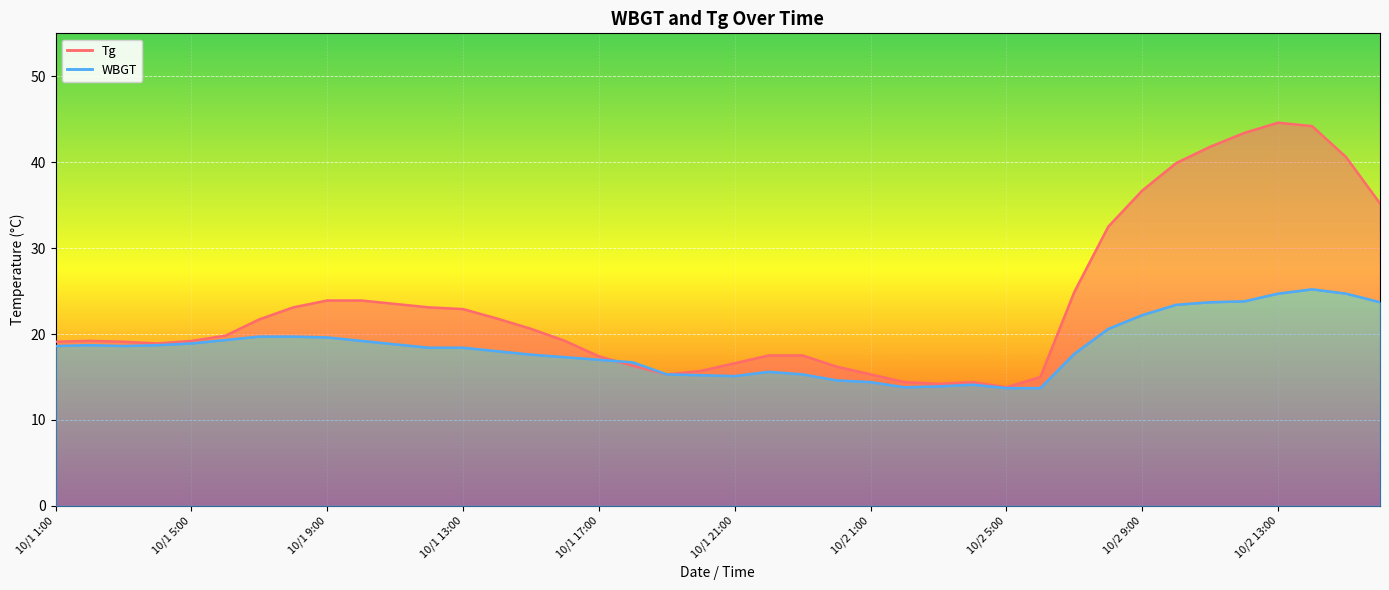

Which series ends up on top after the final intersection of WBGT and Tg?

WBGT